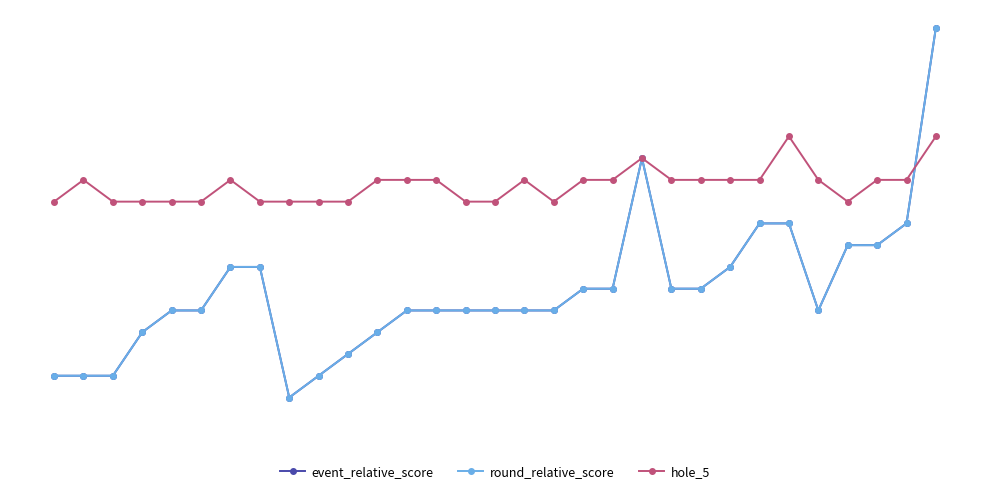

True or false: round_relative_score and event_relative_score intersect in this chart.

False